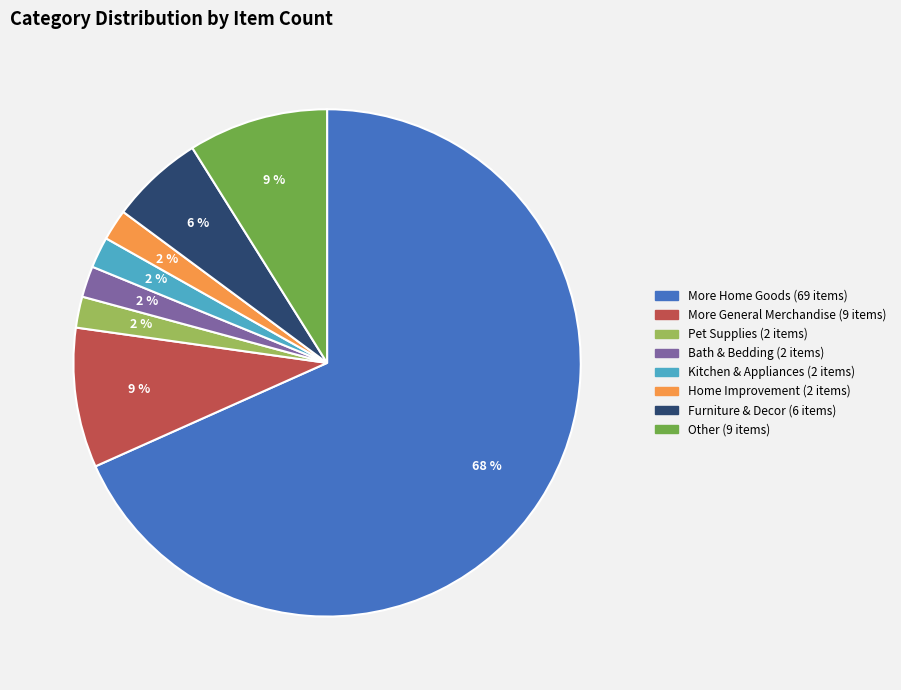

True or false: Home Improvement accounts for 2% of the total.

True